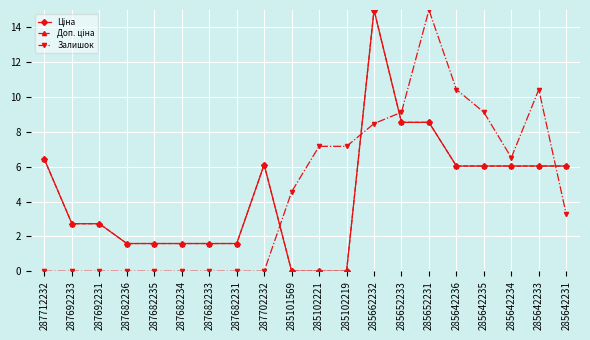

Does the chart have visible grid lines?

Yes